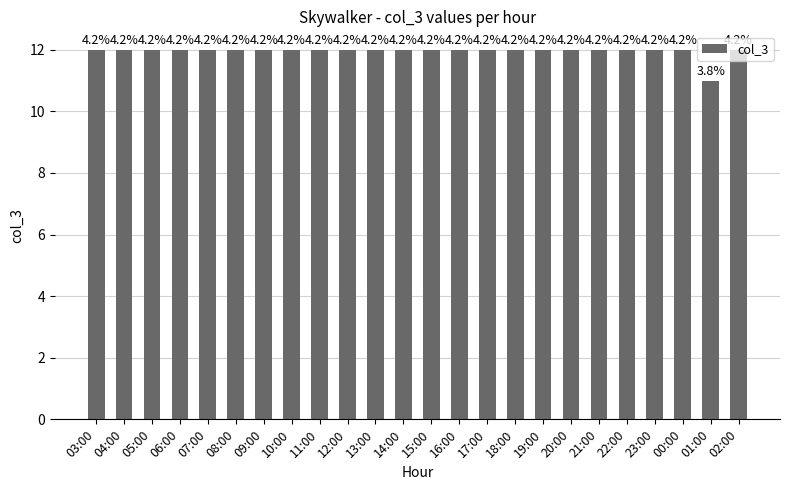

Does the chart contain any negative values?

No